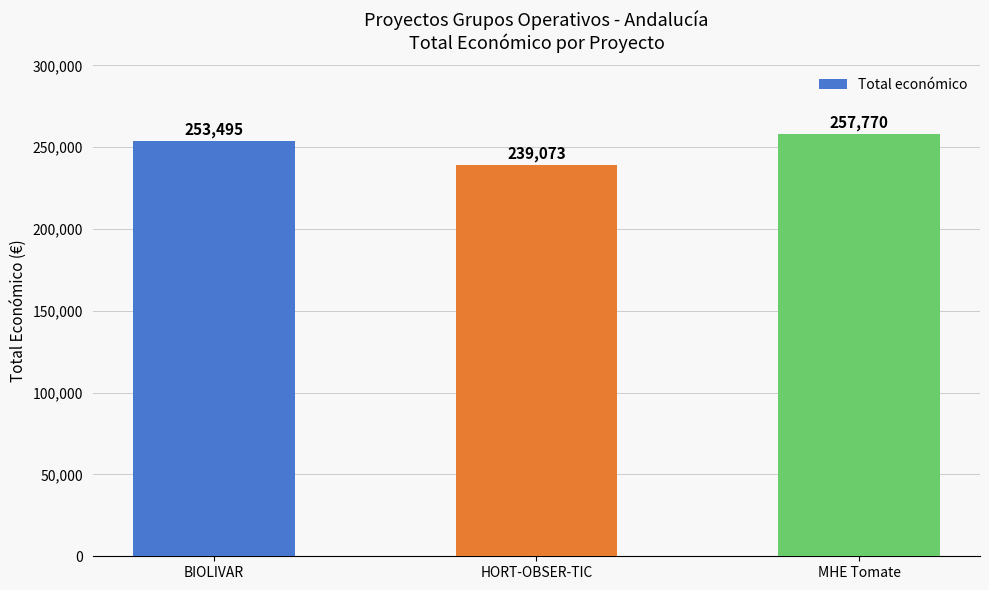

The chart shows a value of 239073 at HORT-OBSER-TIC. True or false?

True